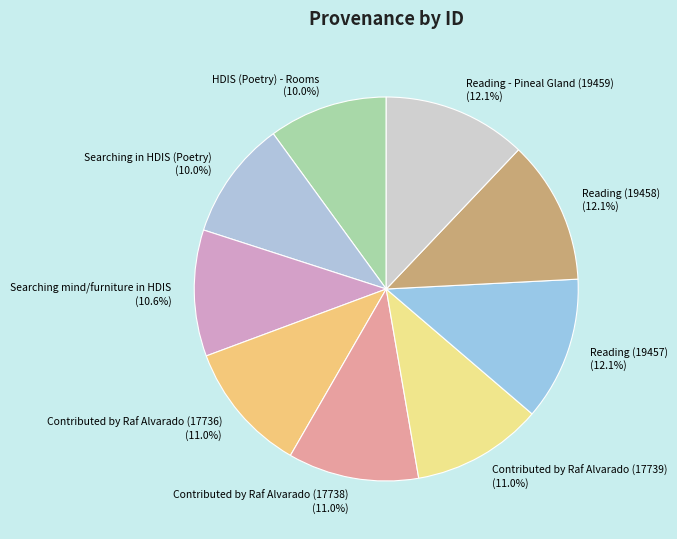

What is the ratio of the value at Contributed by Raf Alvarado (17736) to the value at HDIS (Poetry) - Rooms?

1.1